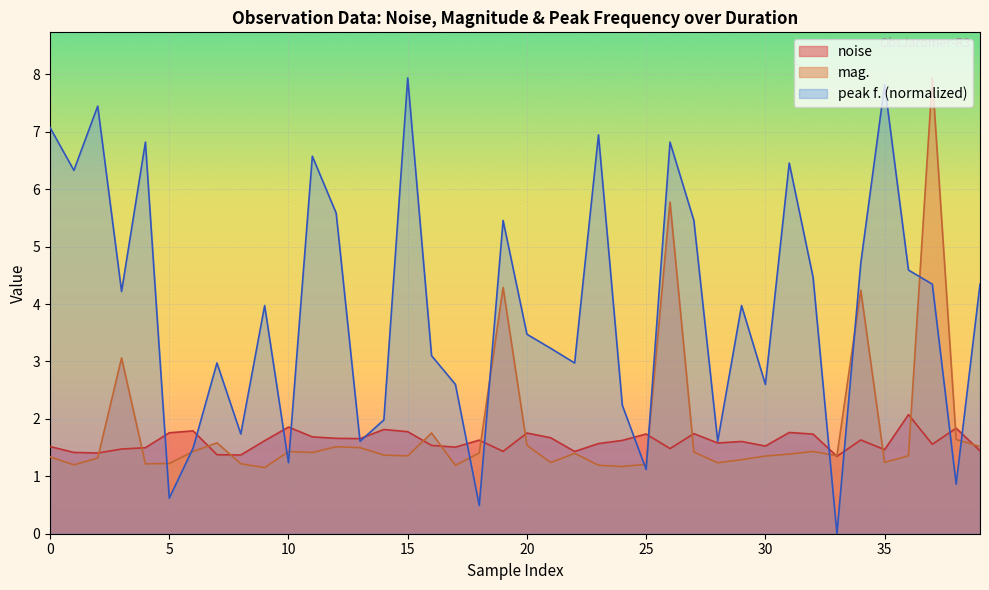

Which series has the largest range (max minus min)?

peak f. (normalized)